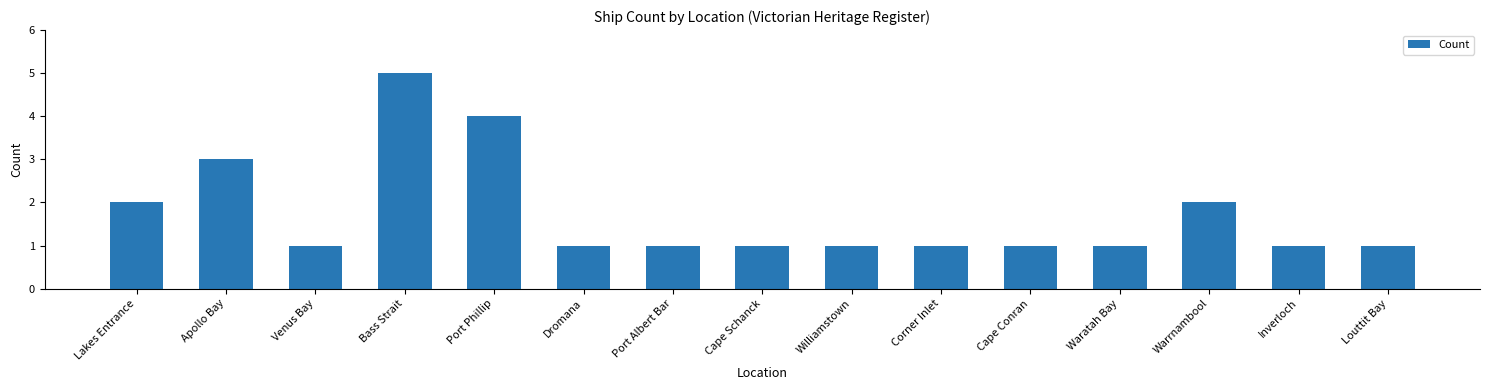

Count the number of categories in the chart.

15